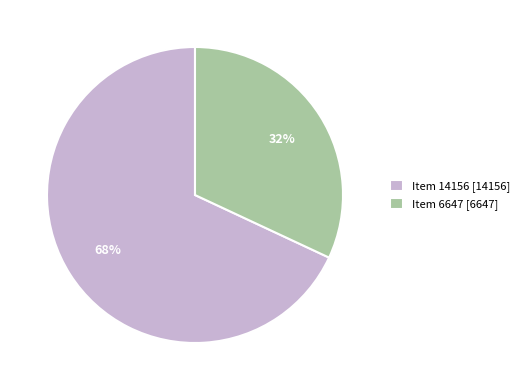

Is it true that Item 6647 is 32% of the pie?

True